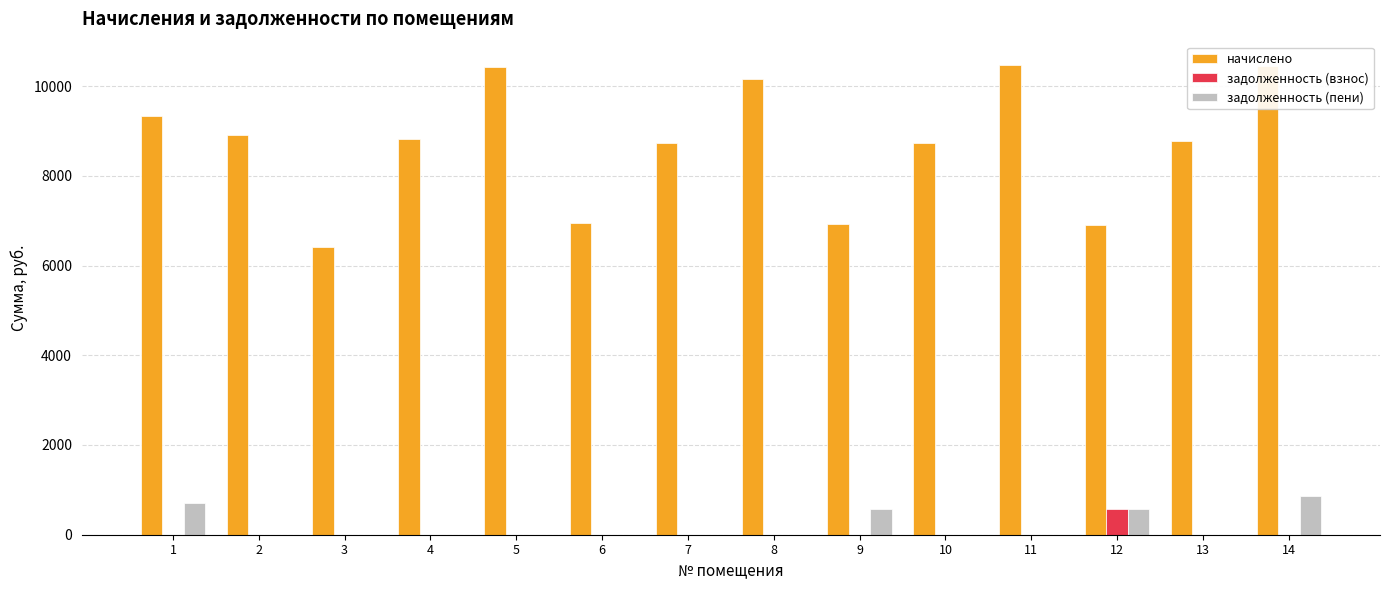

The value of задолженность (взнос) at 13 is 0.0. True or false?

True